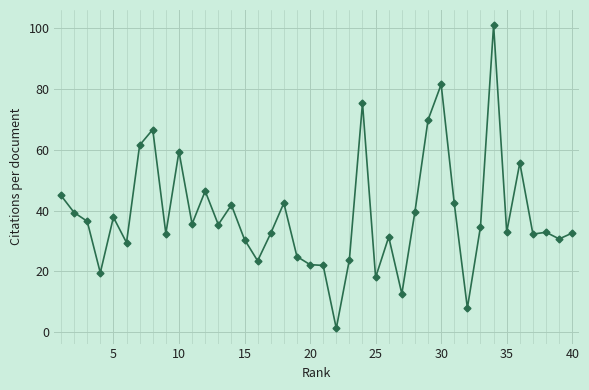

What is the difference between the second highest and minimum values?

80.4